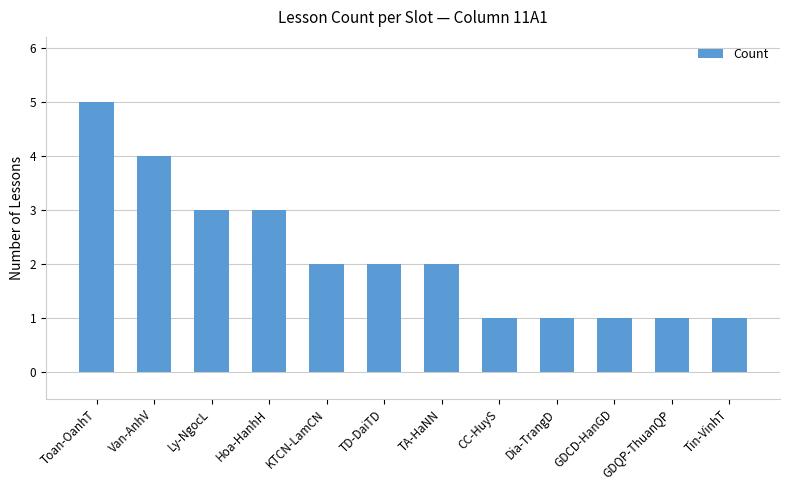

The chart shows a value of 2 at Dia-TrangD. True or false?

False